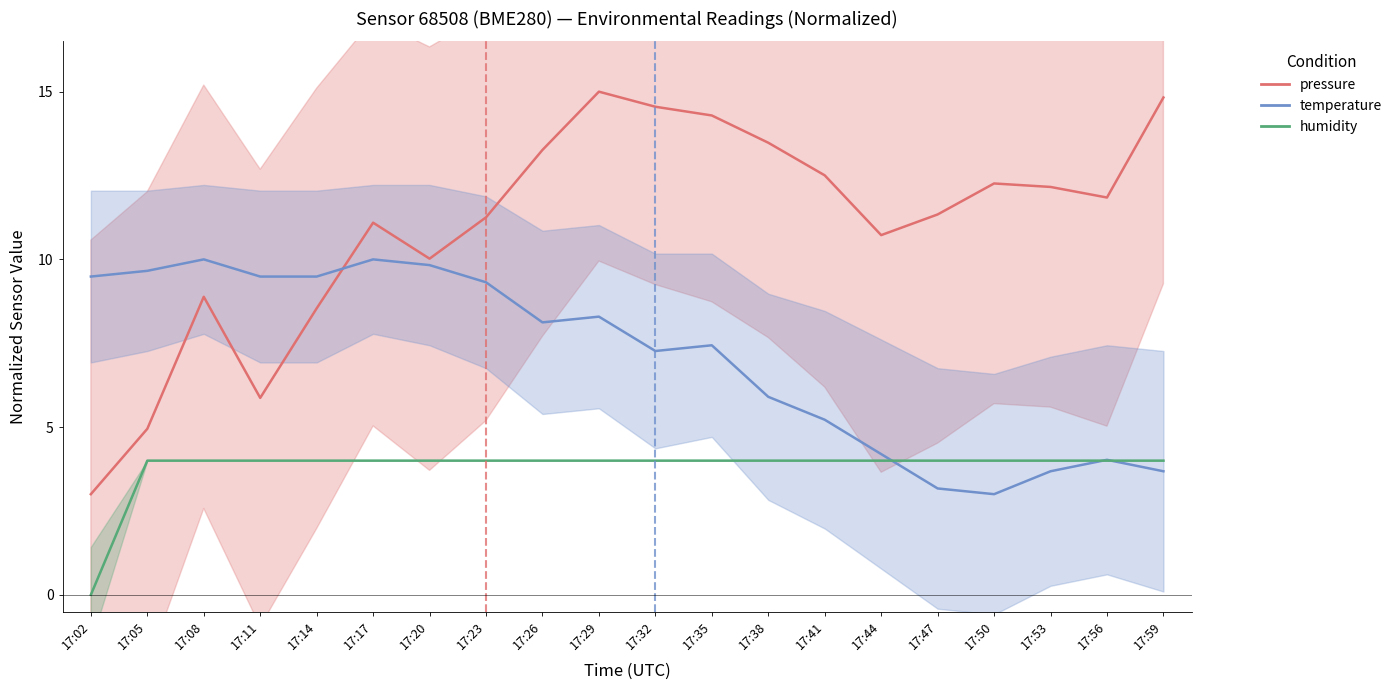

At which label does humidity reach its minimum?

17:02